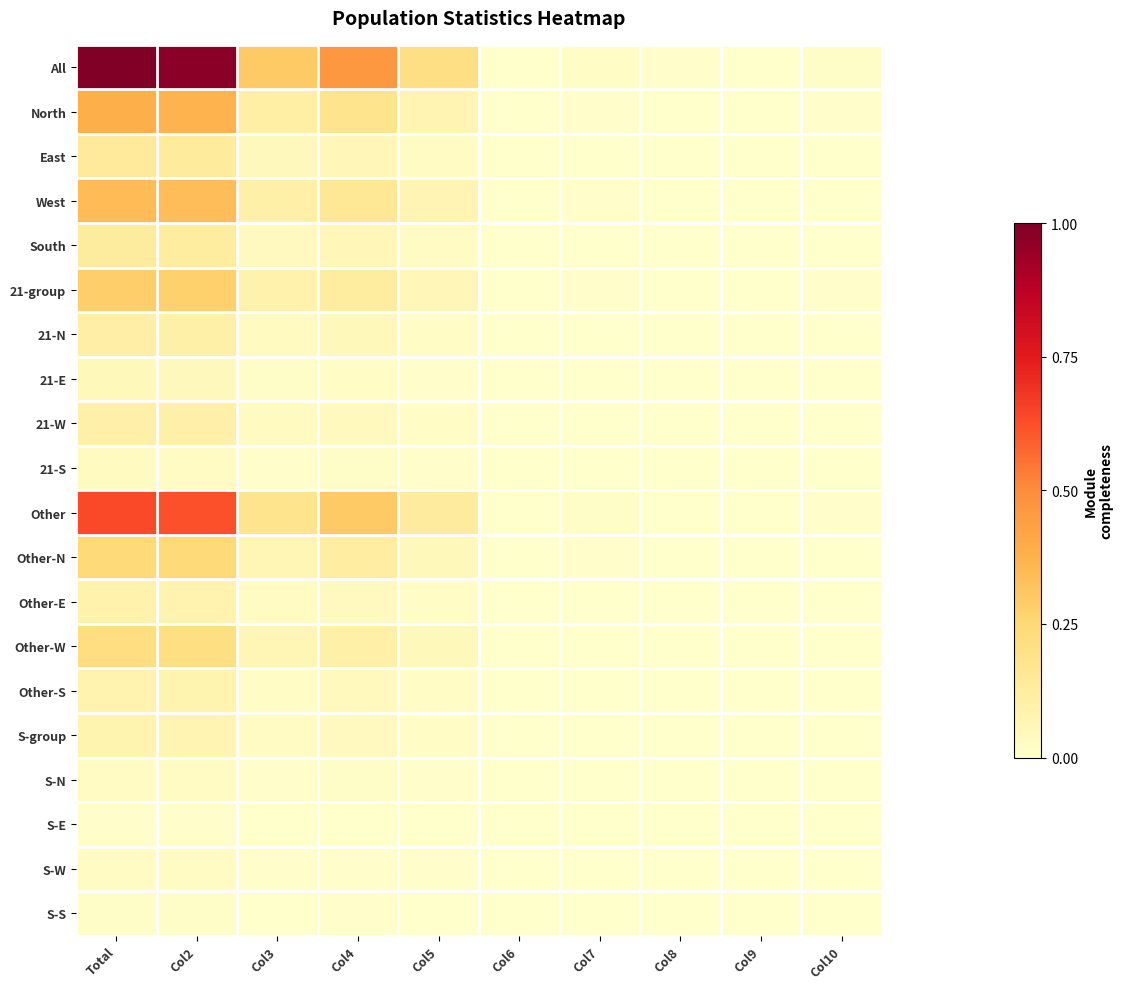

Between Col3 and Col9, which series saw the biggest shift?

All